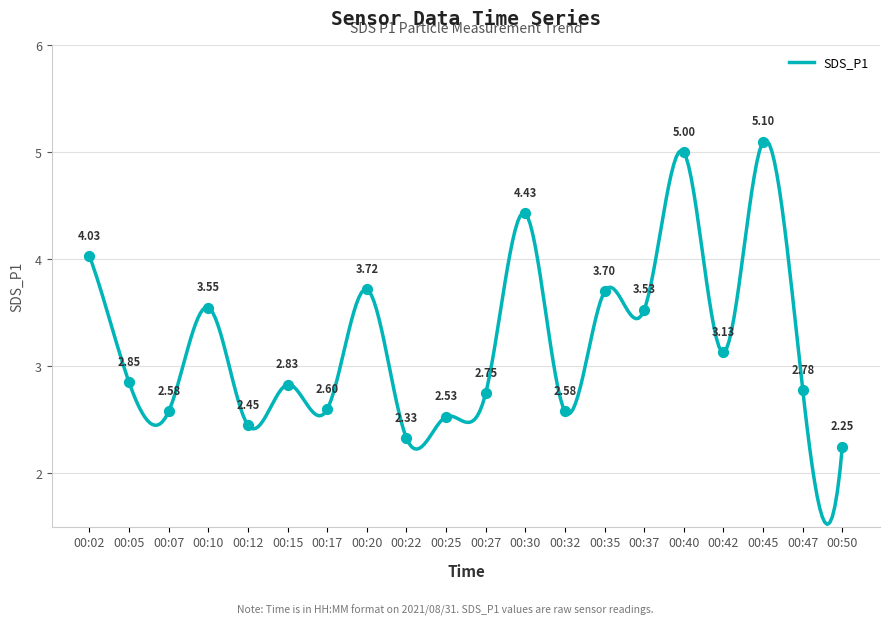

What is the ratio of the value at 00:35 to the value at 00:32?

1.4